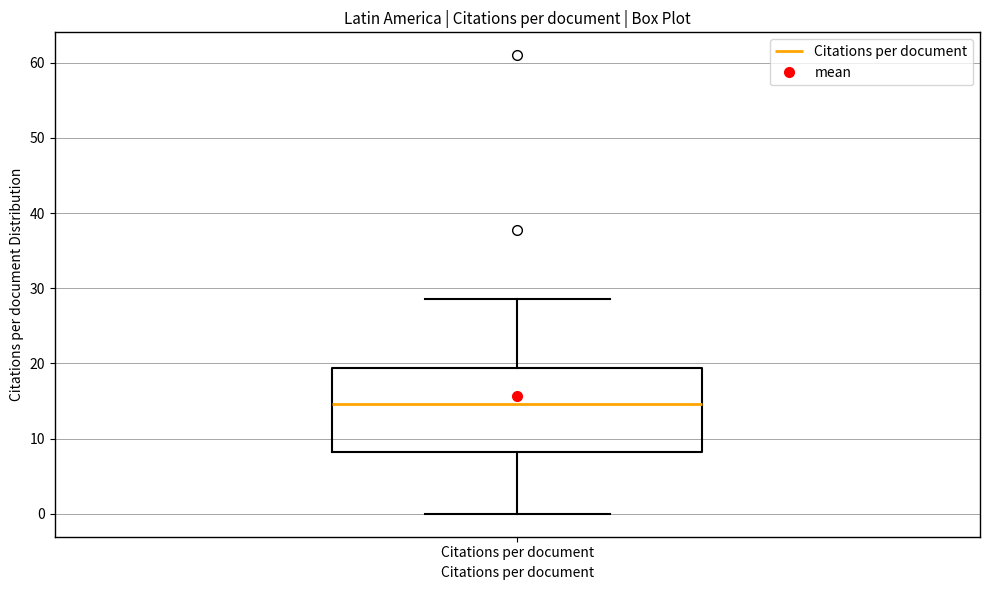

Read this box plot against the y-axis: the position of the median line, the range covered by the box, and the ends of both whiskers. The values are not printed on the chart, so give them approximately, as read against the axis.

median 15, box 8 to 19, whiskers 0 to 29